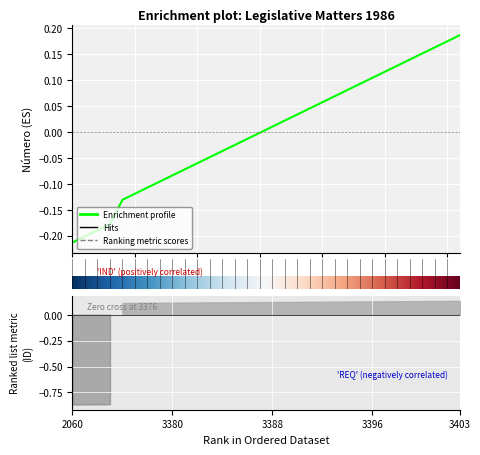

What is the difference between the maximum and second lowest values?

0.4